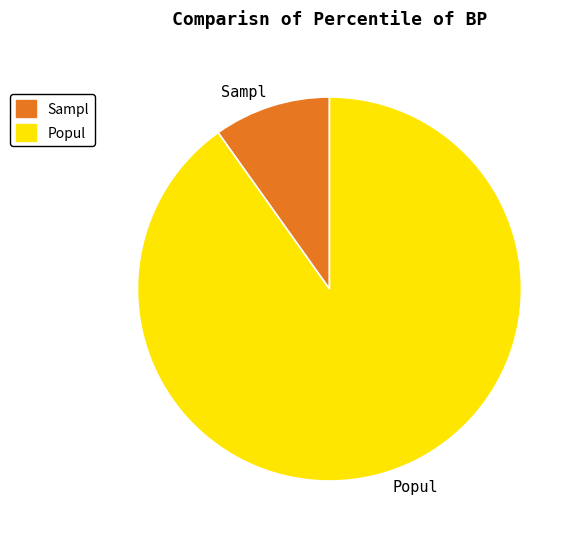

Rank the categories by value from lowest to highest.

Sampl, Popul